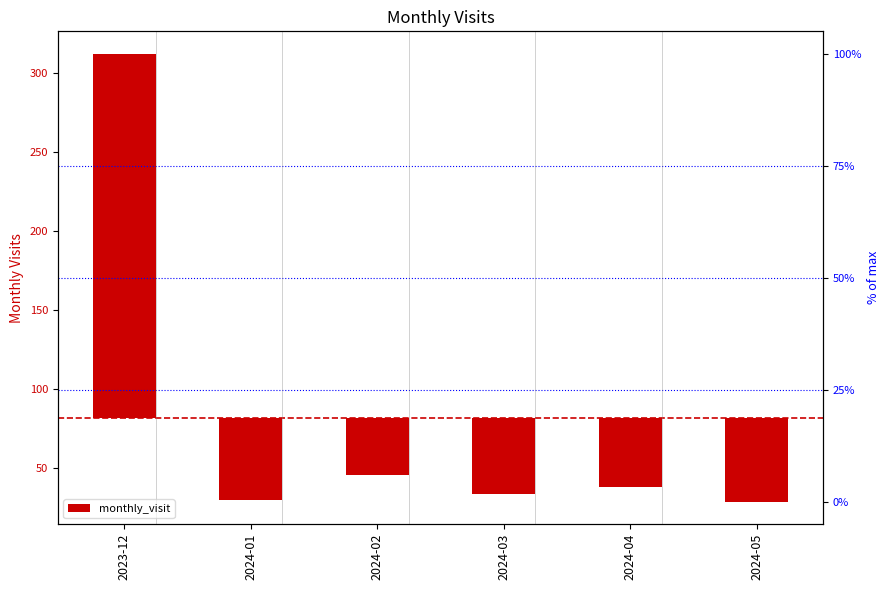

What is the difference between the second highest and minimum values?

17.0